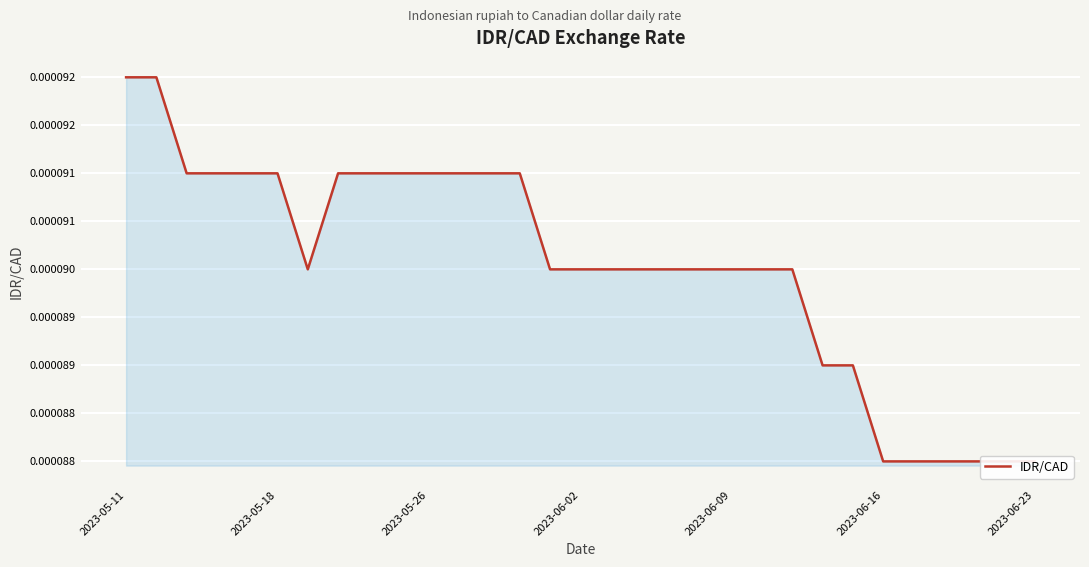

True or false: there are more than 2 points higher than both neighbors.

False